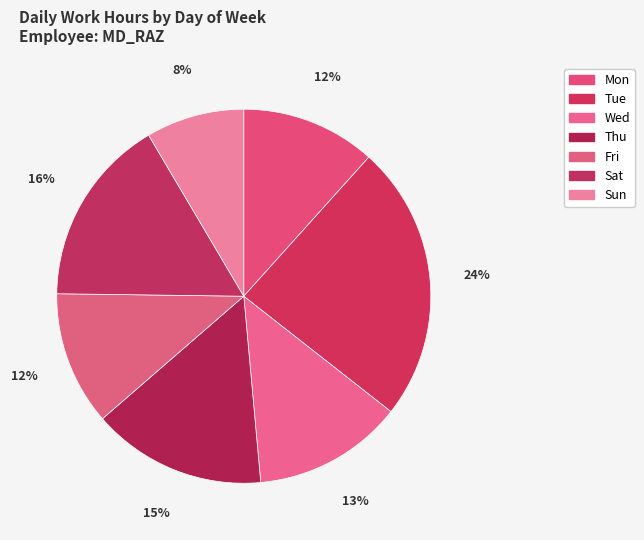

Rank the categories by value from lowest to highest.

Sun, Fri, Mon, Wed, Thu, Sat, Tue